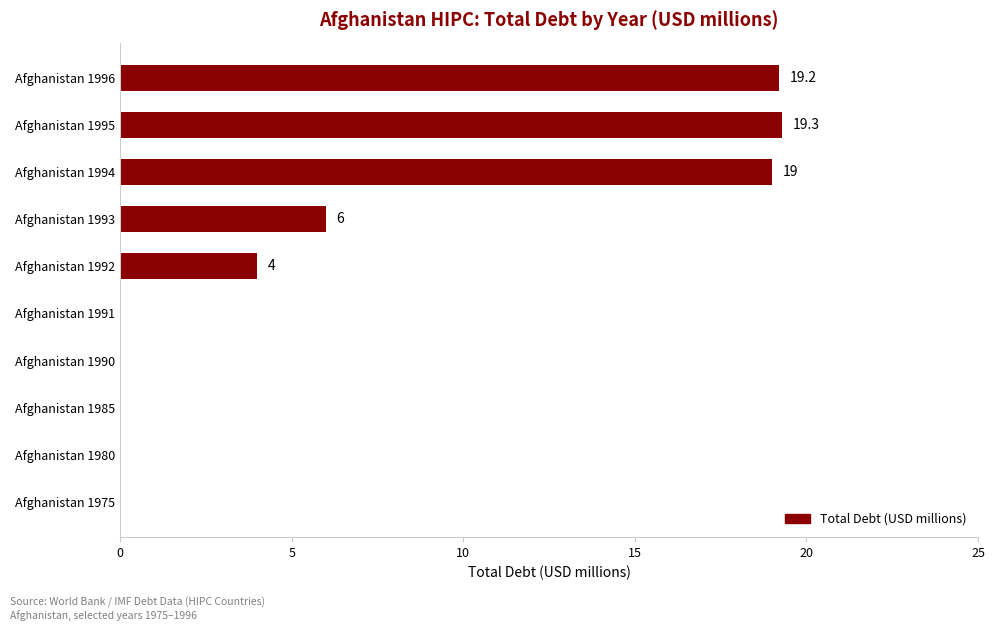

How many series are shown in this chart?

1